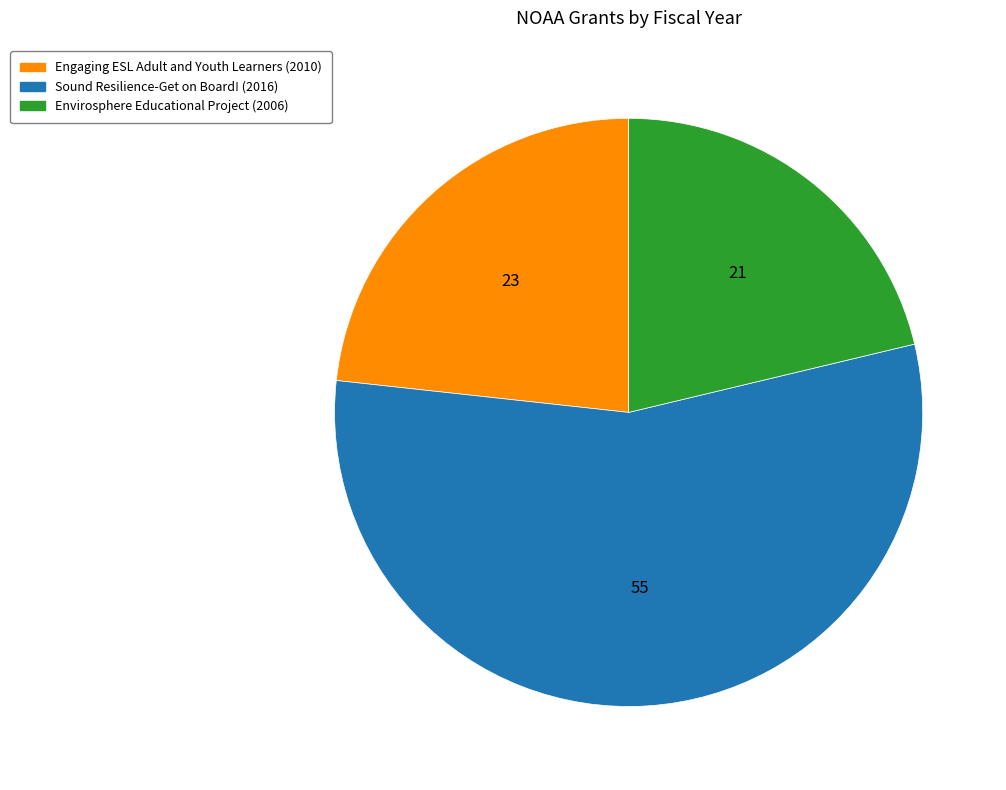

Between Envirosphere Educational Project and Sound Resilience-Get on Board!, which is larger?

Sound Resilience-Get on Board!